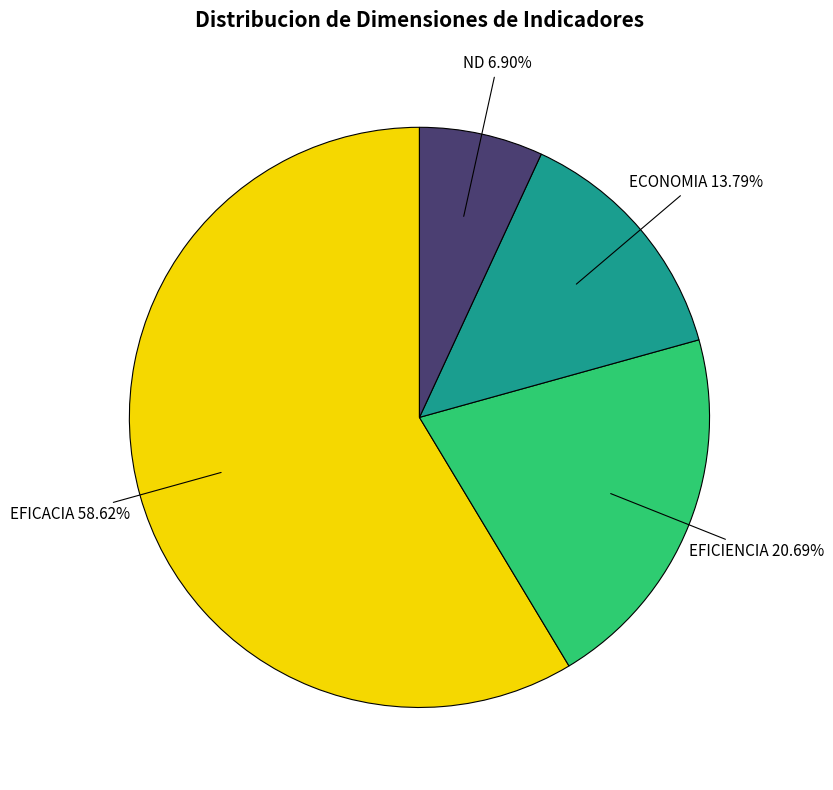

Is there any slice that represents more than half of the pie?

Yes